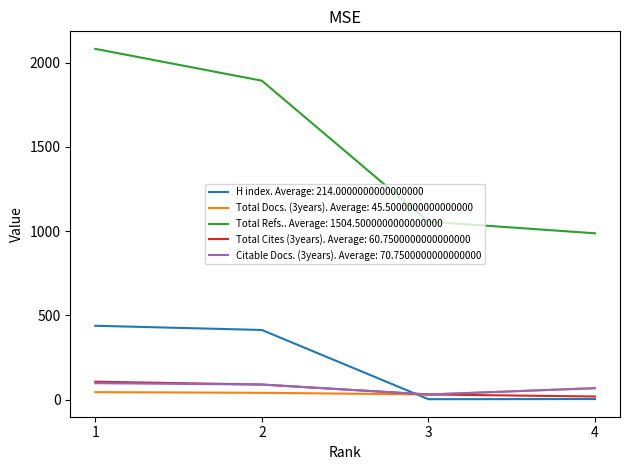

True or false: Total Refs.. Average: 1504.5000000000000000 and Total Docs. (3years). Average: 45.5000000000000000 intersect in this chart.

False